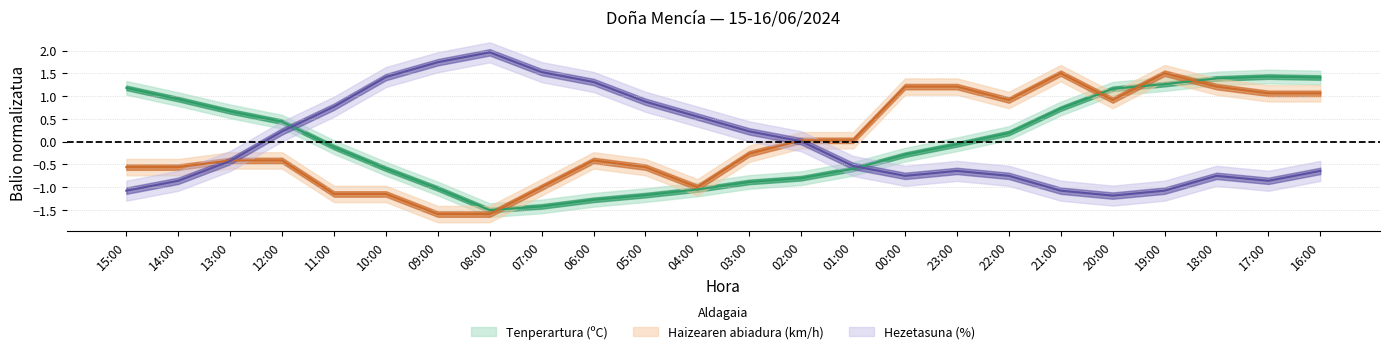

Which series has the widest spread of values?

Hezetasuna (%)